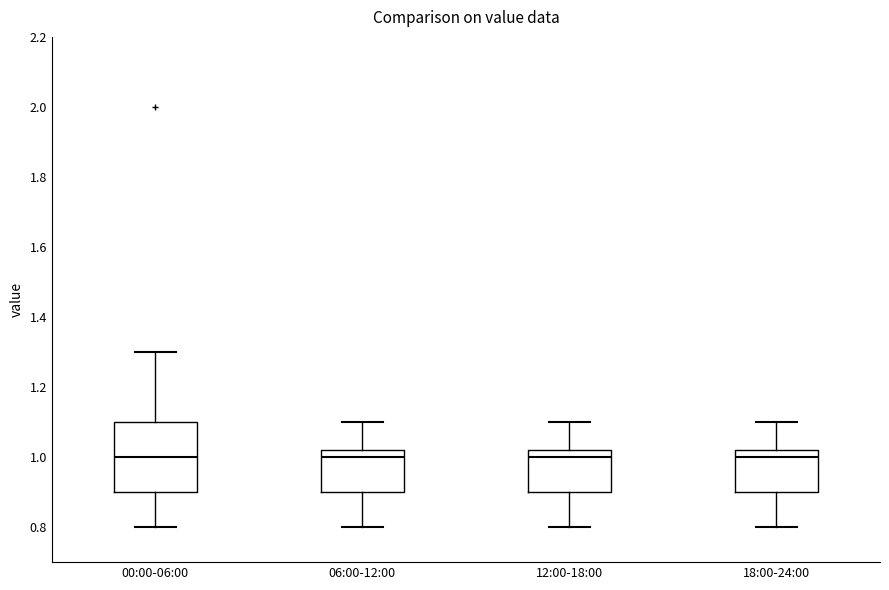

Comparing the boxes themselves (not the whiskers), which one is the tallest?

00:00-06:00